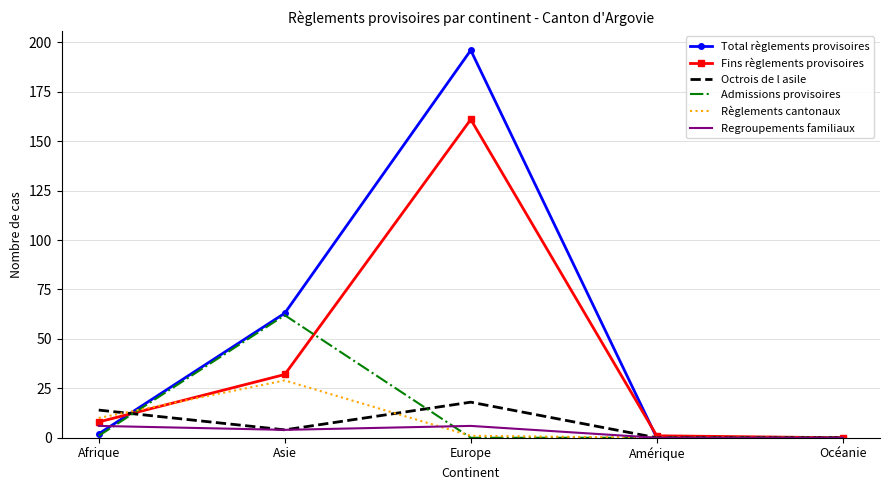

Which category has the highest value in the Total règlements provisoires series?

Europe